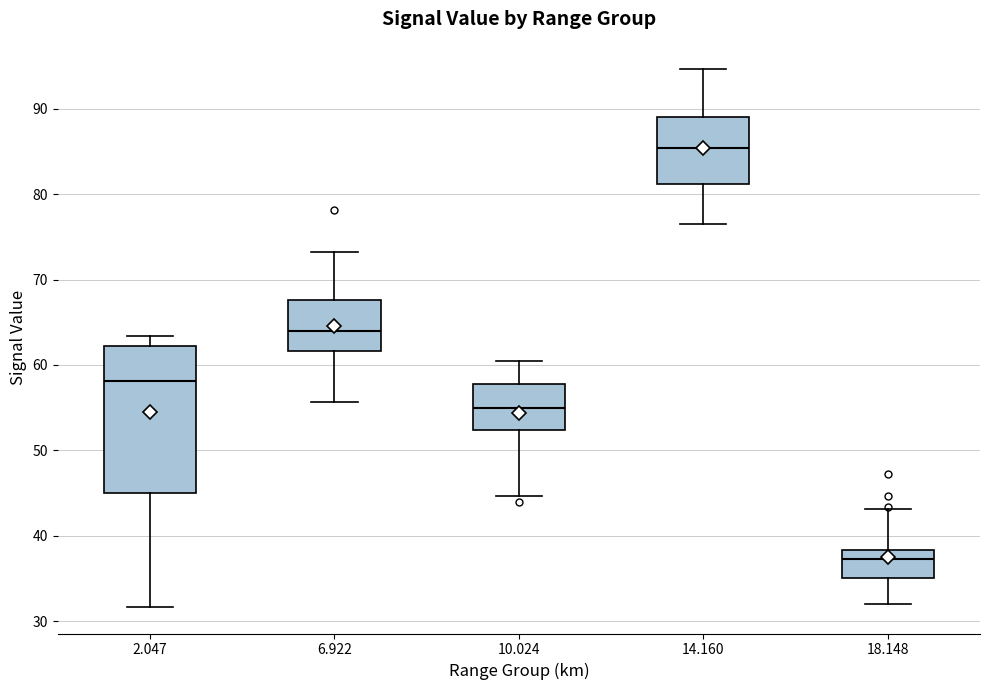

Reading left to right, transcribe this box plot: for each box, give where its median line is, the range the box spans, and where its two whiskers end, as read against the y-axis. The values are not printed on the chart, so give them approximately, as read against the axis.

2.047: median 58, box 45 to 62, whiskers 32 to 63
6.922: median 64, box 62 to 68, whiskers 56 to 73
10.024: median 55, box 52 to 58, whiskers 45 to 61
14.160: median 85, box 81 to 89, whiskers 77 to 95
18.148: median 37, box 35 to 38, whiskers 32 to 43